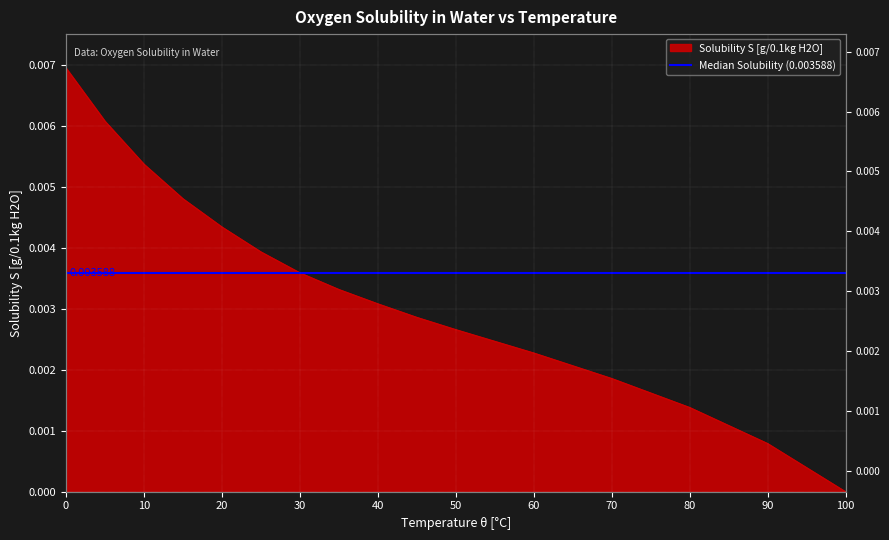

The chart shows a value of 0.0 at 40. True or false?

False